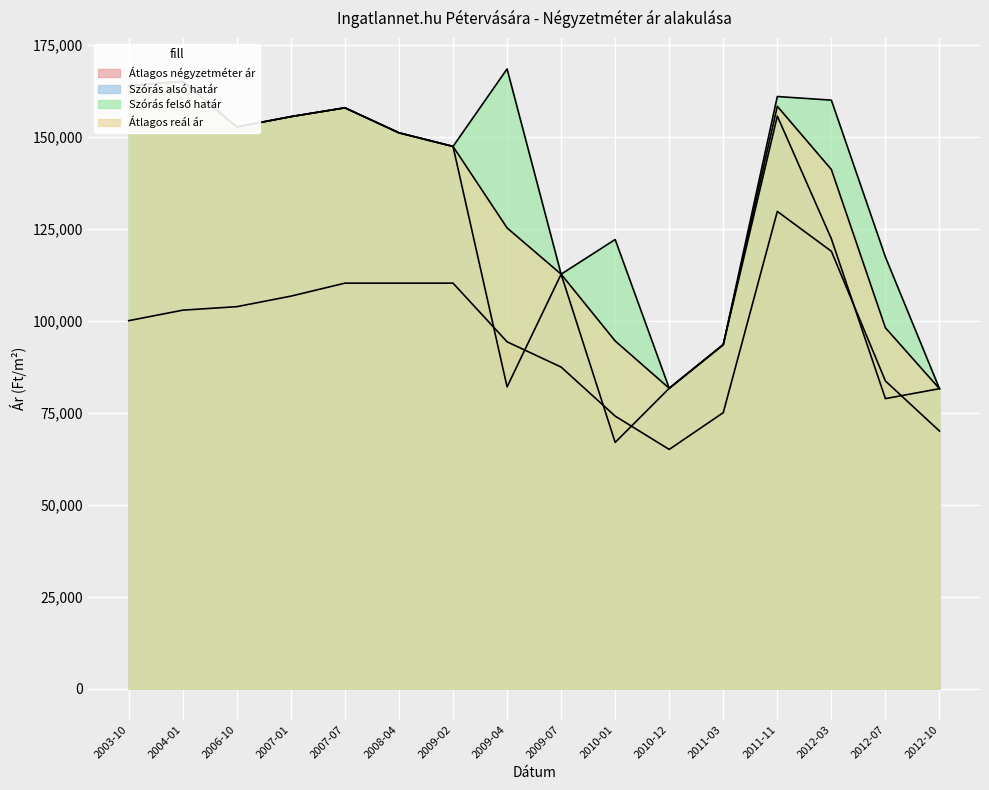

List the series in order of their overall mean, highest first.

Szórás felső határ, Átlagos reál ár, Szórás alsó határ, Átlagos négyzetméter ár